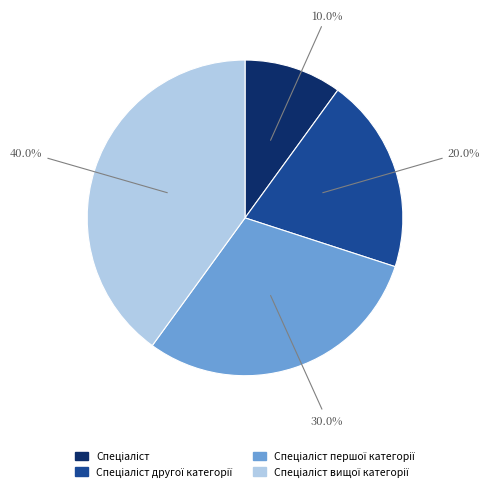

Does any single category account for the majority?

No